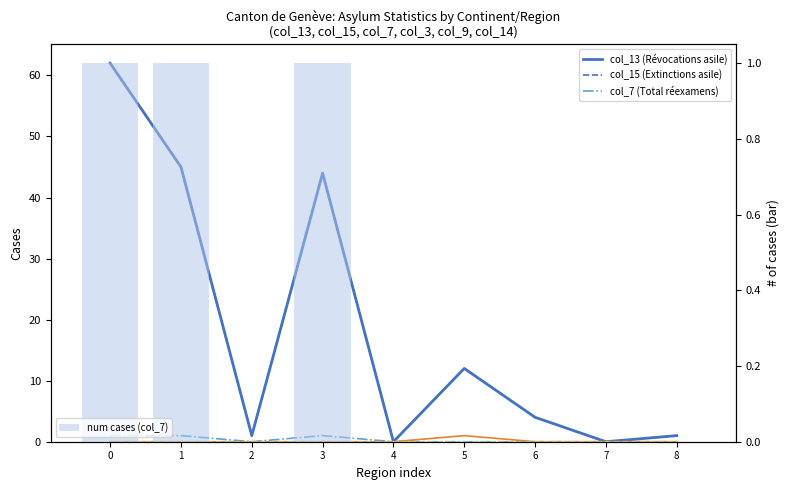

Which series has the largest total across all categories?

col_13 (Révocations asile)